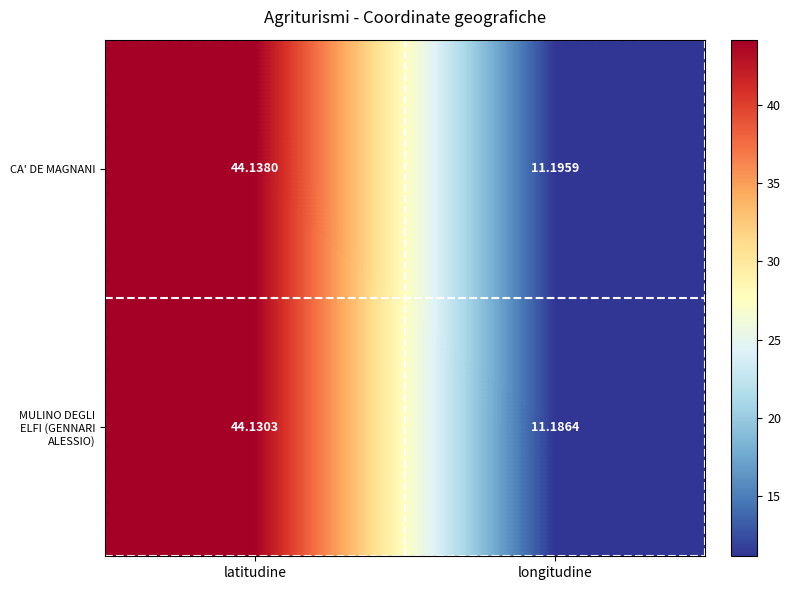

At which label is CA' DE MAGNANI closest to 27?

longitudine